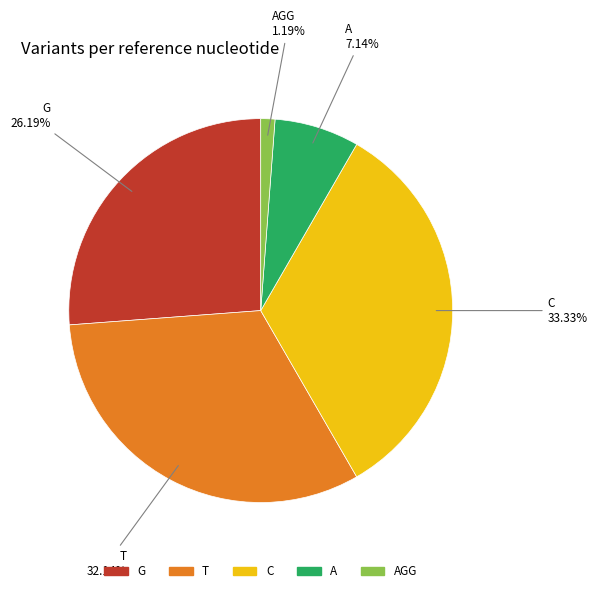

To the nearest percent, what is the difference between the largest and smallest slice percentages?

32%